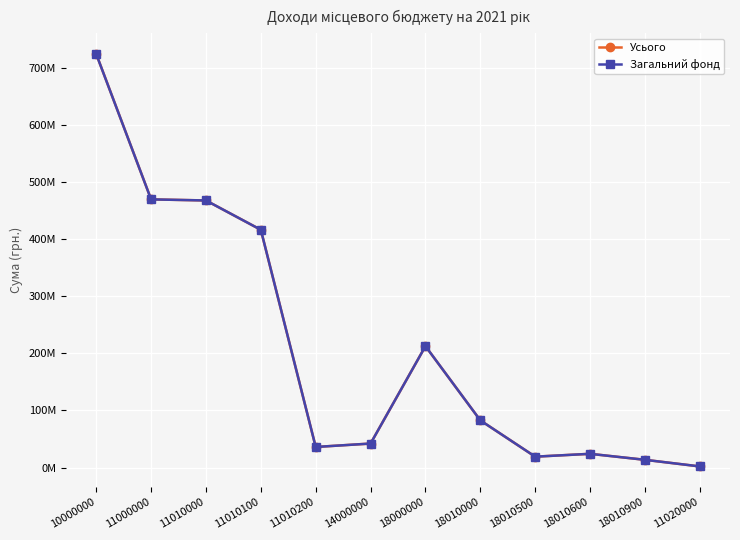

Does the chart have visible grid lines?

Yes